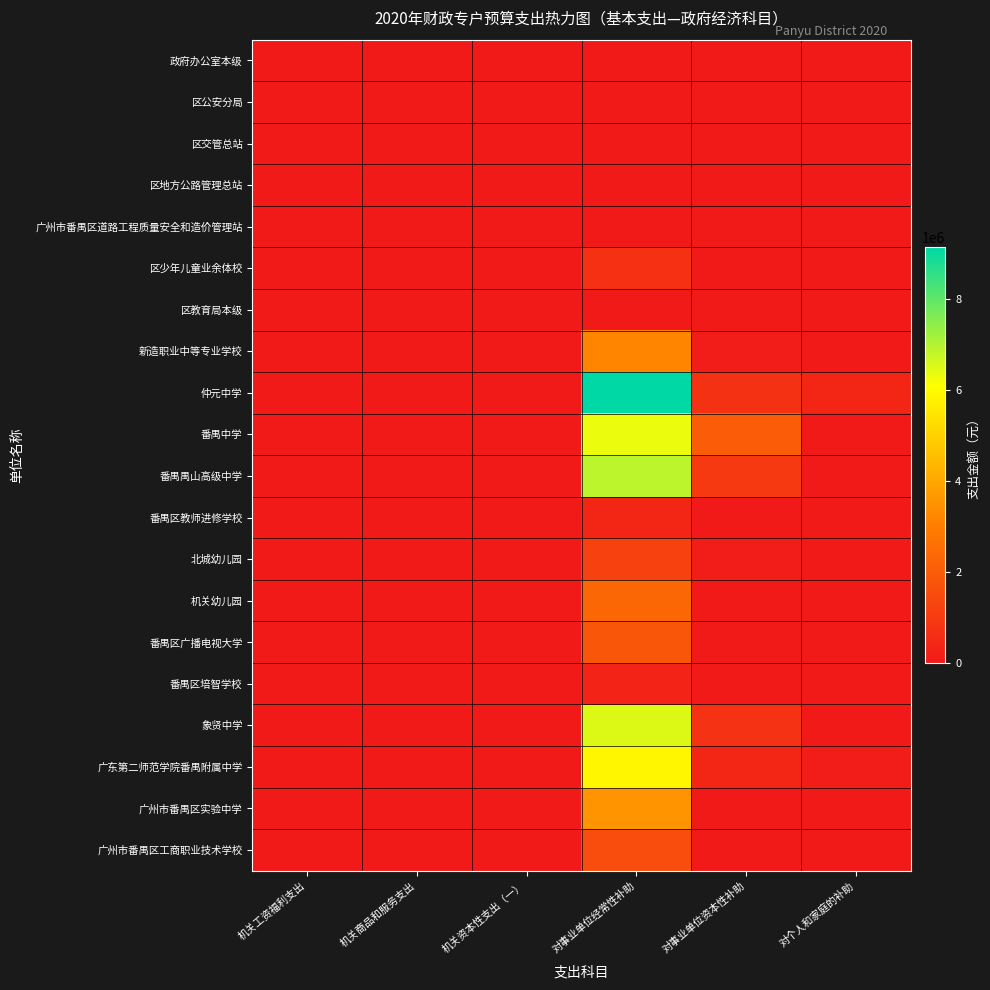

Reading left to right, list all the values displayed in this chart.

政府办公室本级: 机关工资福利支出=0	机关商品和服务支出=0	机关资本性支出（一）=0	对事业单位经常性补助=0	对事业单位资本性补助=0	对个人和家庭的补助=0
区公安分局: 机关工资福利支出=0	机关商品和服务支出=0	机关资本性支出（一）=0	对事业单位经常性补助=0	对事业单位资本性补助=0	对个人和家庭的补助=0
区交管总站: 机关工资福利支出=0	机关商品和服务支出=0	机关资本性支出（一）=0	对事业单位经常性补助=0	对事业单位资本性补助=0	对个人和家庭的补助=0
区地方公路管理总站: 机关工资福利支出=0	机关商品和服务支出=0	机关资本性支出（一）=0	对事业单位经常性补助=0	对事业单位资本性补助=0	对个人和家庭的补助=0
广州市番禺区道路工程质量安全和造价管理站: 机关工资福利支出=0	机关商品和服务支出=0	机关资本性支出（一）=0	对事业单位经常性补助=0	对事业单位资本性补助=0	对个人和家庭的补助=0
区少年儿童业余体校: 机关工资福利支出=0	机关商品和服务支出=0	机关资本性支出（一）=0	对事业单位经常性补助=680000	对事业单位资本性补助=0	对个人和家庭的补助=0
区教育局本级: 机关工资福利支出=0	机关商品和服务支出=0	机关资本性支出（一）=0	对事业单位经常性补助=0	对事业单位资本性补助=0	对个人和家庭的补助=0
新造职业中等专业学校: 机关工资福利支出=0	机关商品和服务支出=0	机关资本性支出（一）=0	对事业单位经常性补助=3160000	对事业单位资本性补助=100000	对个人和家庭的补助=0
仲元中学: 机关工资福利支出=0	机关商品和服务支出=0	机关资本性支出（一）=0	对事业单位经常性补助=9136650	对事业单位资本性补助=725000	对个人和家庭的补助=400000
番禺中学: 机关工资福利支出=0	机关商品和服务支出=0	机关资本性支出（一）=0	对事业单位经常性补助=6328000	对事业单位资本性补助=2000000	对个人和家庭的补助=0
番禺禺山高级中学: 机关工资福利支出=0	机关商品和服务支出=0	机关资本性支出（一）=0	对事业单位经常性补助=6882790	对事业单位资本性补助=979320	对个人和家庭的补助=0
番禺区教师进修学校: 机关工资福利支出=0	机关商品和服务支出=0	机关资本性支出（一）=0	对事业单位经常性补助=383000	对事业单位资本性补助=10000	对个人和家庭的补助=0
北城幼儿园: 机关工资福利支出=0	机关商品和服务支出=0	机关资本性支出（一）=0	对事业单位经常性补助=1202696	对事业单位资本性补助=100000	对个人和家庭的补助=0
机关幼儿园: 机关工资福利支出=0	机关商品和服务支出=0	机关资本性支出（一）=0	对事业单位经常性补助=2347400	对事业单位资本性补助=50000	对个人和家庭的补助=0
番禺区广播电视大学: 机关工资福利支出=0	机关商品和服务支出=0	机关资本性支出（一）=0	对事业单位经常性补助=1822260	对事业单位资本性补助=30000	对个人和家庭的补助=0
番禺区培智学校: 机关工资福利支出=0	机关商品和服务支出=0	机关资本性支出（一）=0	对事业单位经常性补助=300000	对事业单位资本性补助=0	对个人和家庭的补助=0
象贤中学: 机关工资福利支出=0	机关商品和服务支出=0	机关资本性支出（一）=0	对事业单位经常性补助=6508660	对事业单位资本性补助=735000	对个人和家庭的补助=0
广东第二师范学院番禺附属中学: 机关工资福利支出=0	机关商品和服务支出=0	机关资本性支出（一）=0	对事业单位经常性补助=5883300	对事业单位资本性补助=400000	对个人和家庭的补助=100000
广州市番禺区实验中学: 机关工资福利支出=0	机关商品和服务支出=0	机关资本性支出（一）=0	对事业单位经常性补助=3516000	对事业单位资本性补助=20000	对个人和家庭的补助=0
广州市番禺区工商职业技术学校: 机关工资福利支出=0	机关商品和服务支出=0	机关资本性支出（一）=0	对事业单位经常性补助=1564720	对事业单位资本性补助=0	对个人和家庭的补助=0